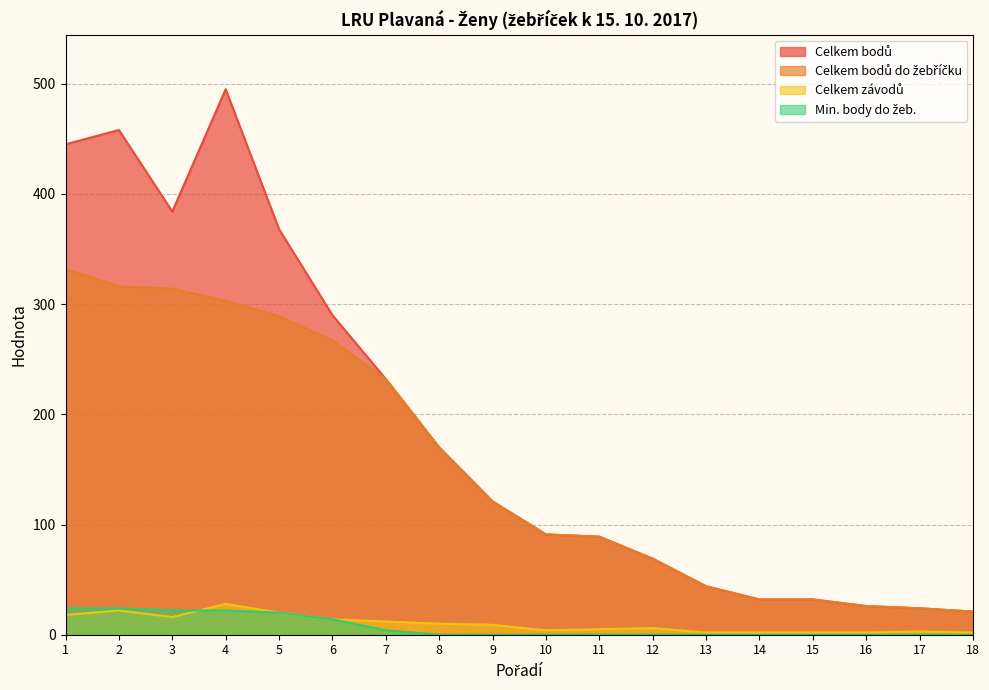

How many series are shown in this chart?

4